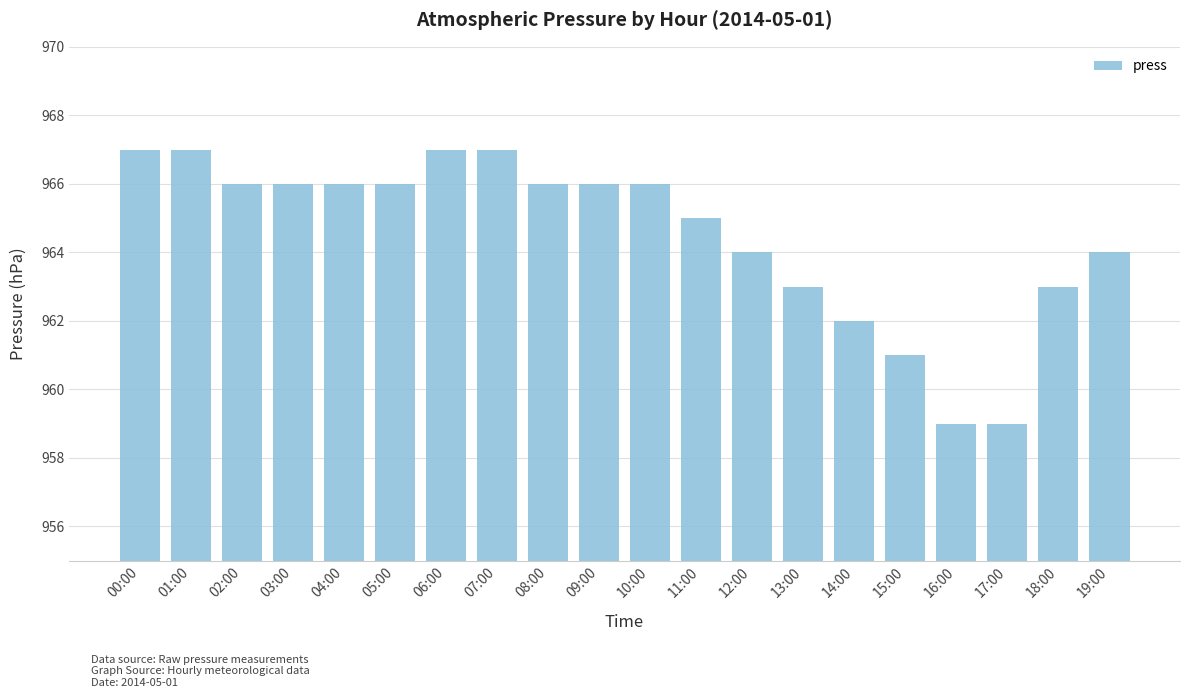

The value at 13:00 is 535. True or false?

False